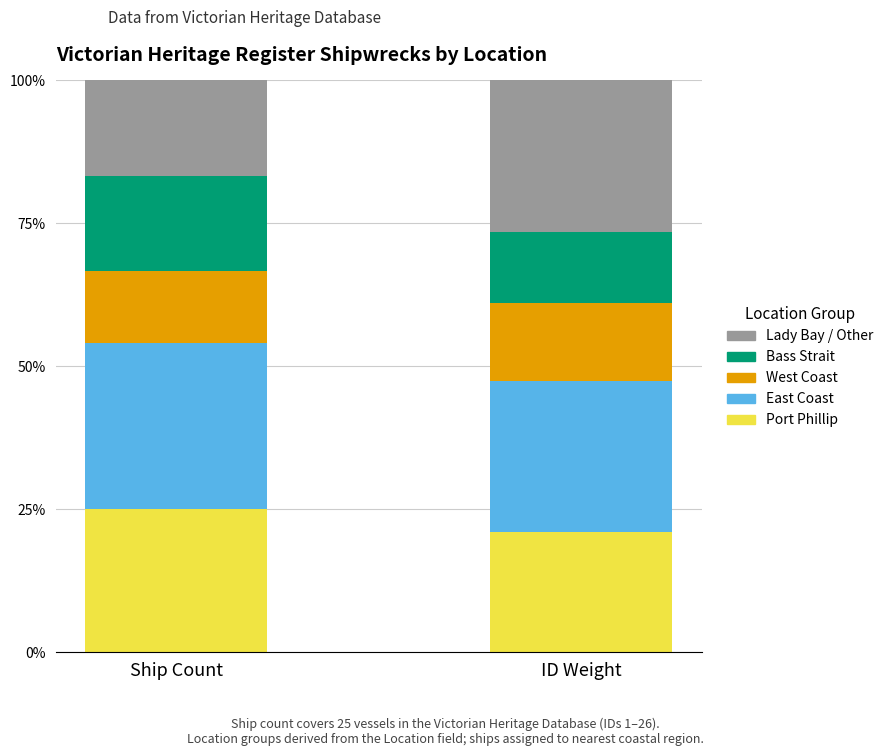

Rank the series at ID Weight from lowest to highest value.

Bass Strait, West Coast, Port Phillip, East Coast, Lady Bay / Other